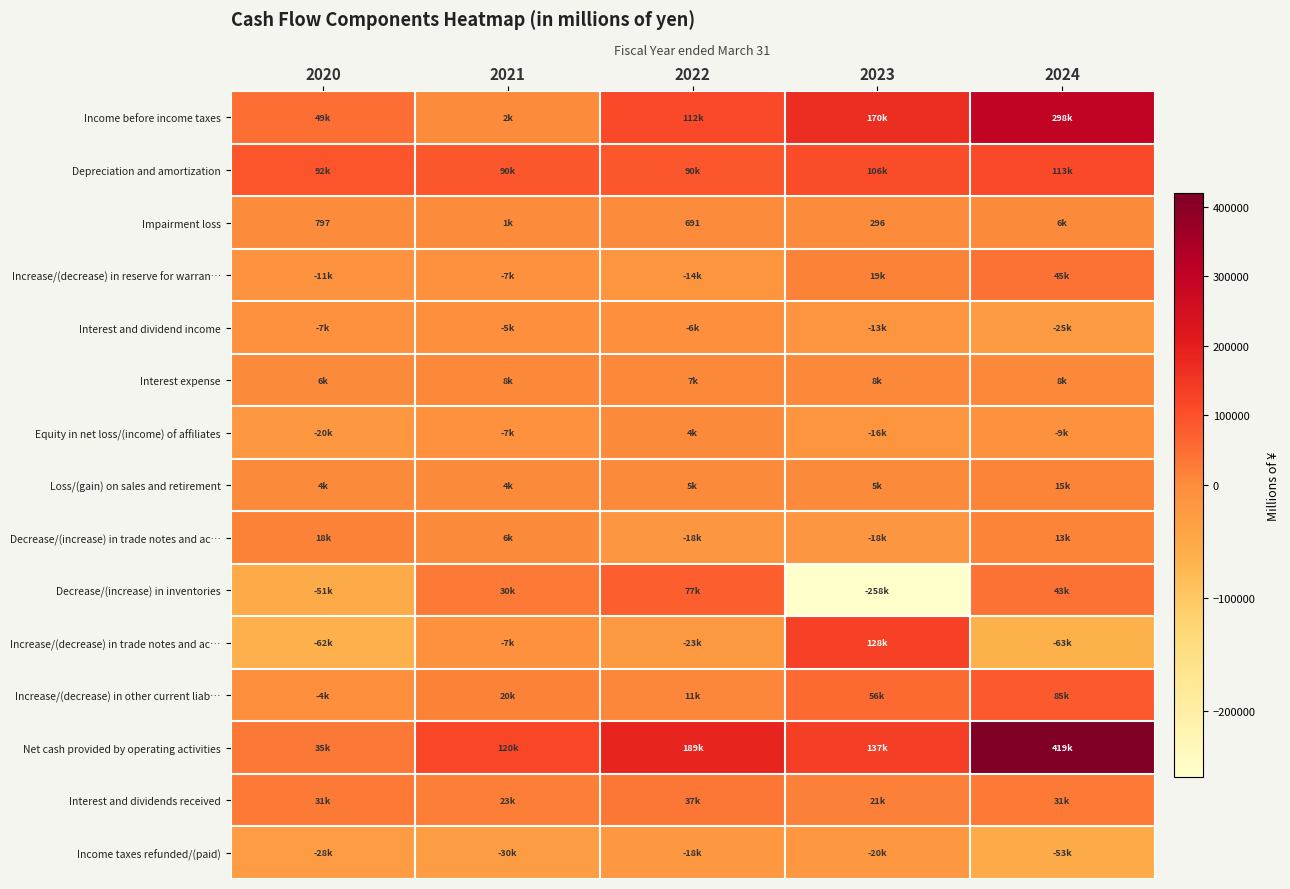

Is it true that Interest and dividends received equals 23452 at 2021?

True